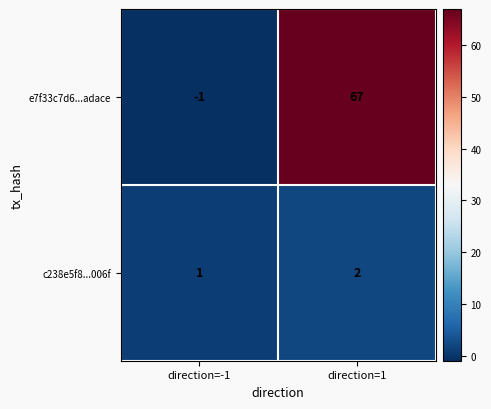

How many distinct data groups are displayed?

2